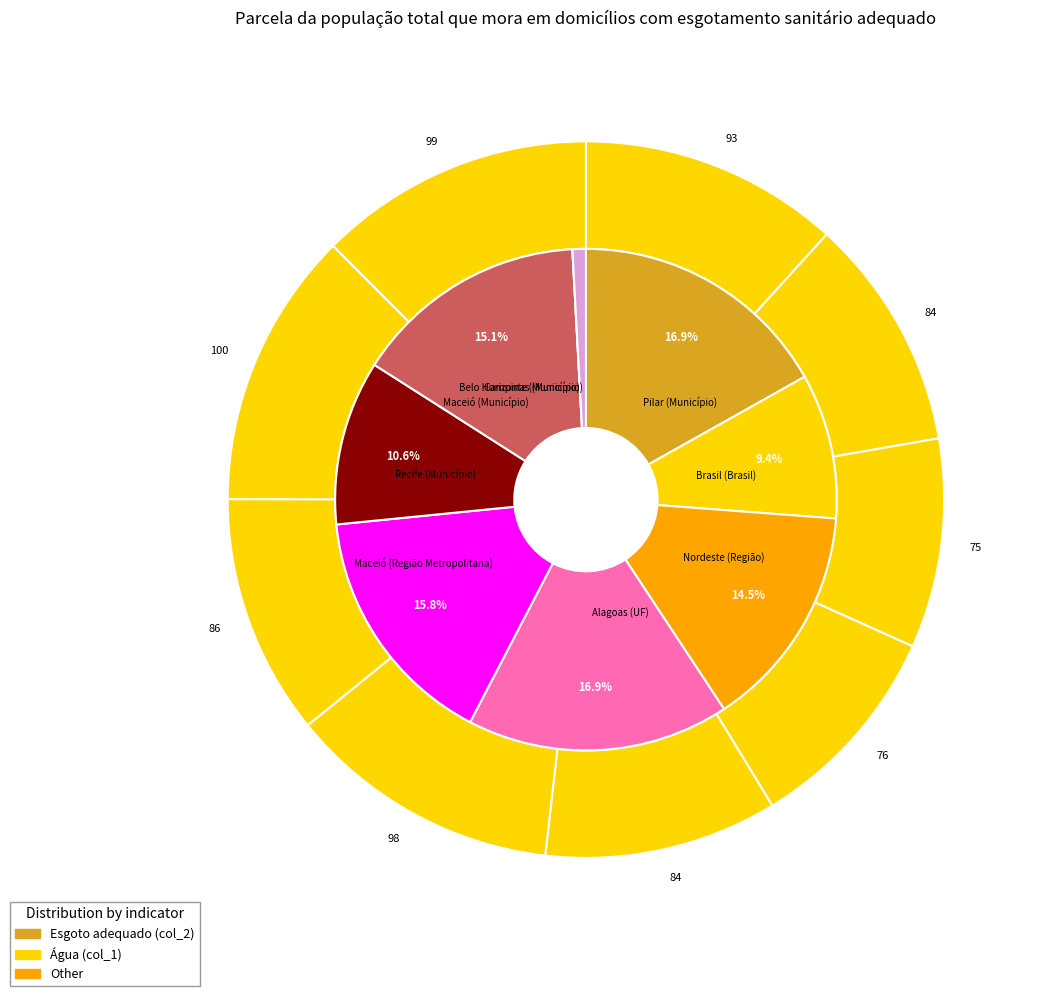

Which category has the smallest portion of the pie?

Belo Horizonte (Município)